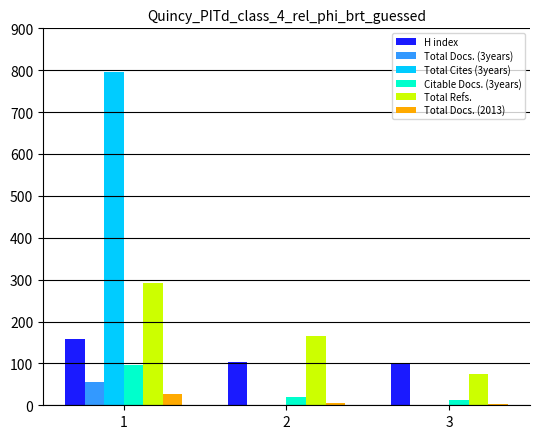

What is the maximum value for Total Refs.?

291